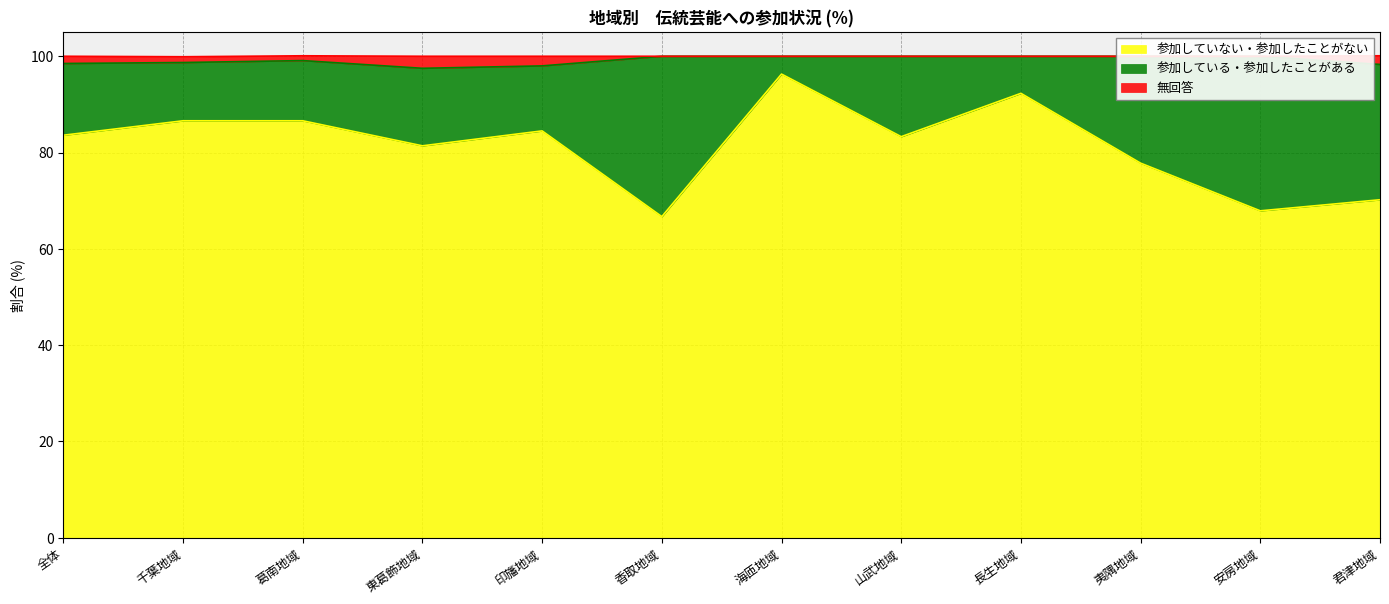

True or false: 参加していない・参加したことがない and 無回答 cross at least once.

False